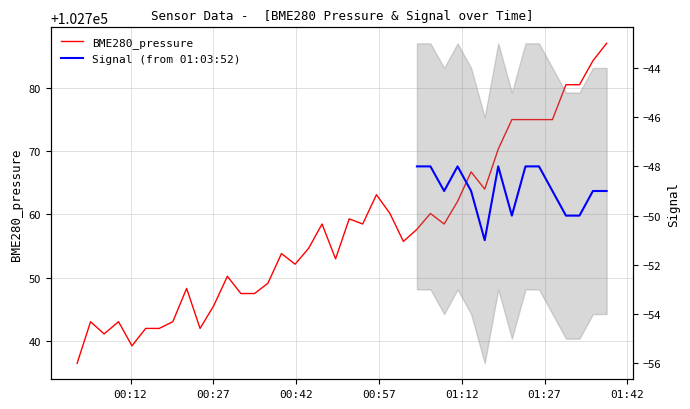

What is the label of the 8th point from the right?

2021/10/25 01:21:04